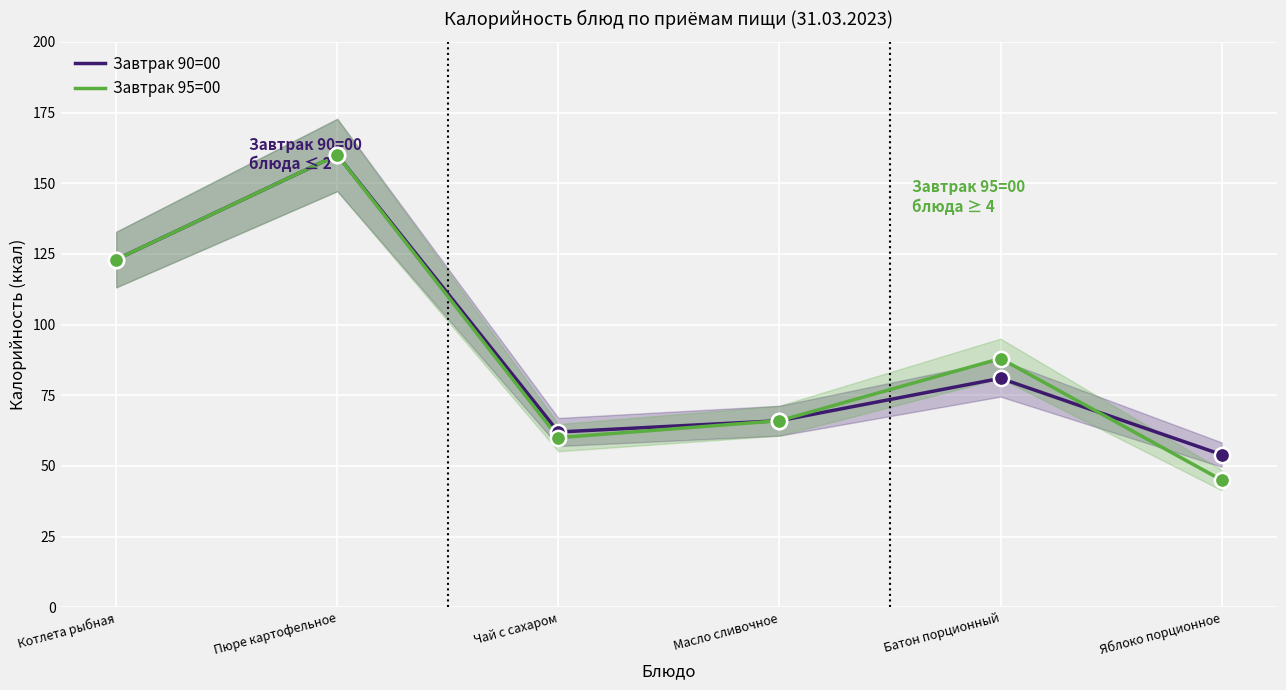

At which category is the sum across all series the highest?

Пюре картофельное